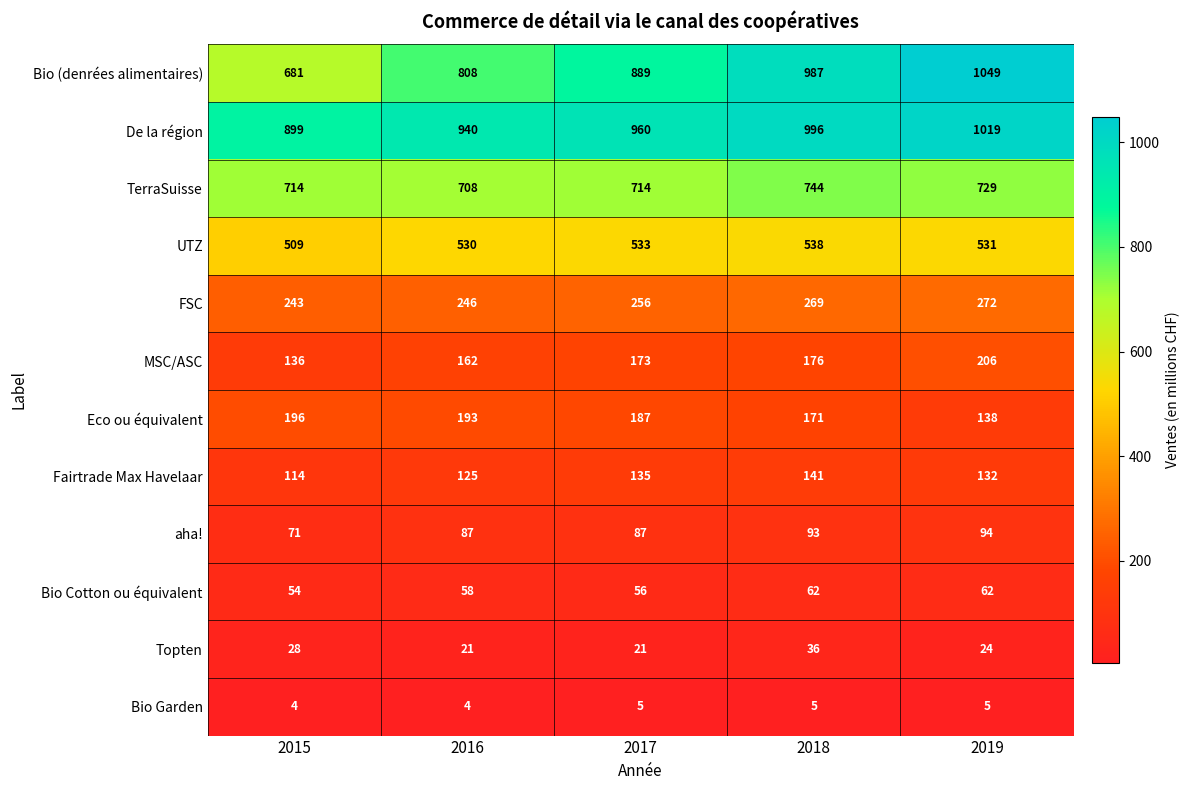

What is the total value across all series at 2016?

3882